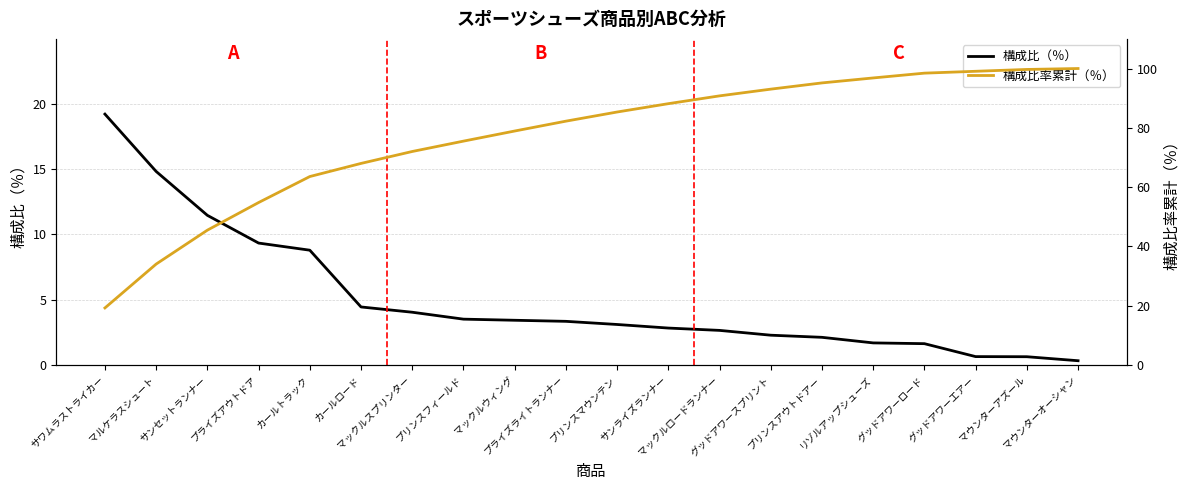

Reading right to left, transcribe all the data shown in this chart.

構成比（％）: 0.3	0.6	0.6	1.6	1.7	2.1	2.3	2.6	2.8	3.1	3.3	3.4	3.5	4.0	4.4	8.8	9.3	11.4	14.8	19.2
構成比率累計（％）: 100.0	99.7	99.1	98.4	96.8	95.1	93.0	90.8	88.1	85.3	82.2	78.9	75.5	72.0	68.0	63.5	54.8	45.4	34.0	19.2